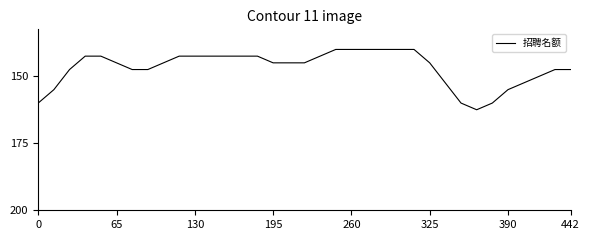

Rank the categories by value from highest to lowest.

28, 0, 27, 29, 65, 30, 26, 31, 32, 130, 390, 442, 33, 34, 325, 8, 15, 16, 17, 25, 195, 260, 9, 10, 11, 12, 13, 14, 18, 19, 20, 21, 22, 23, 24